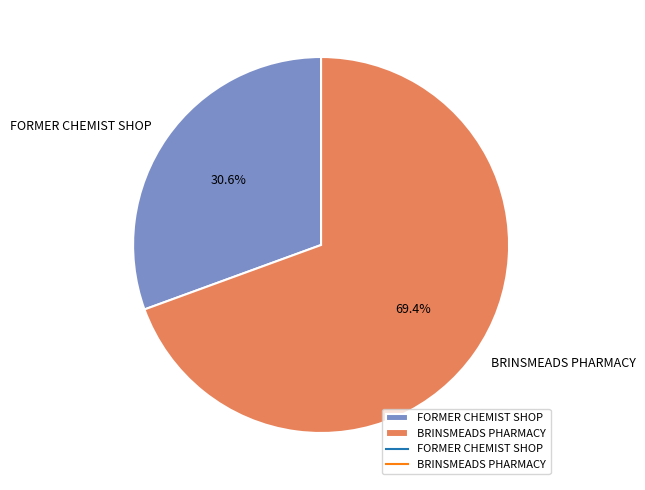

How many slices are in this pie chart?

2